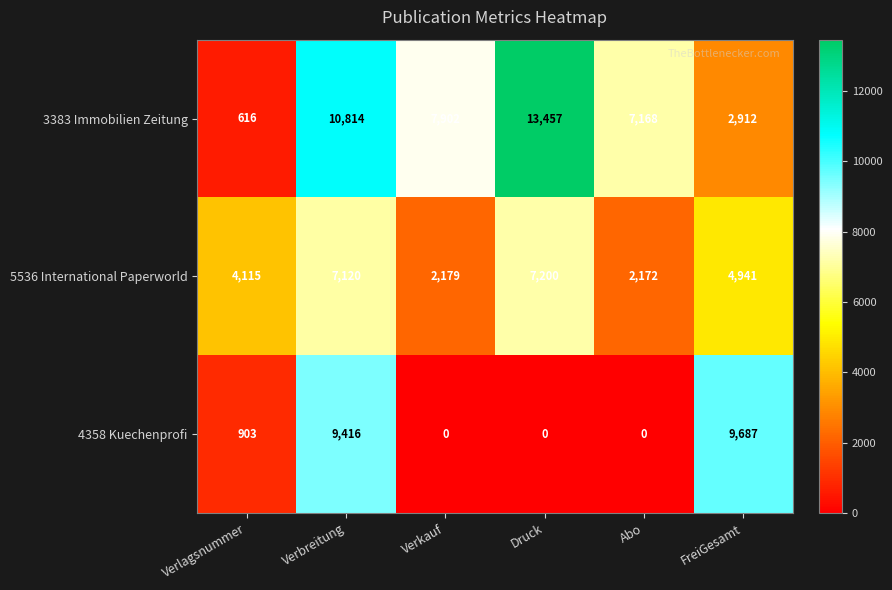

Rank the series by their average value, from lowest to highest.

4358 Kuechenprofi, 5536 International Paperworld, 3383 Immobilien Zeitung